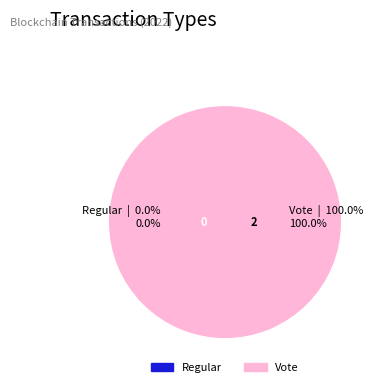

How many segments does this pie chart have?

2